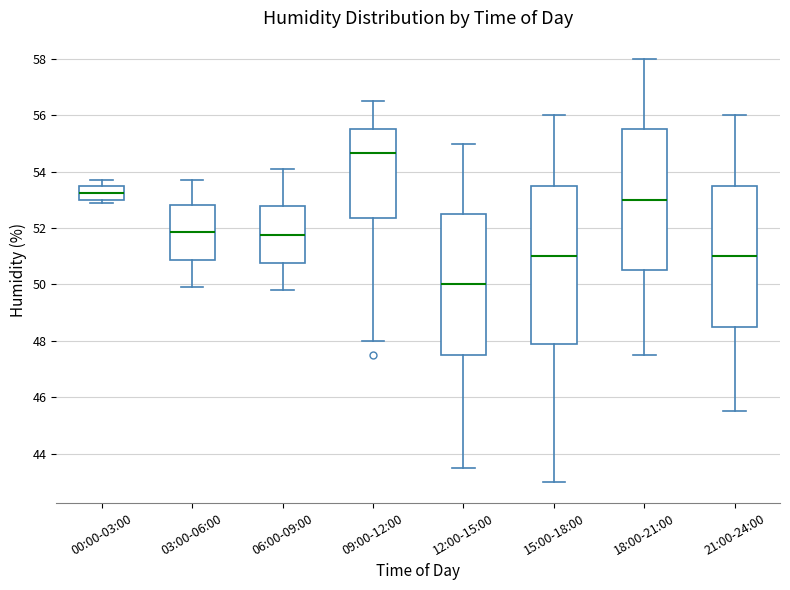

Reading left to right, read every box against the y-axis: the position of its median line, the range the box covers, and the ends of its whiskers. The values are not printed on the chart, so give them approximately, as read against the axis.

00:00-03:00: median 53.2, box 53.0 to 53.6, whiskers 53.0 (just below the box's lower edge) to 53.8
03:00-06:00: median 51.8, box 50.8 to 52.8, whiskers 50.0 to 53.8
06:00-09:00: median 51.8, box 50.8 to 52.8, whiskers 49.8 to 54.2
09:00-12:00: median 54.6, box 52.4 to 55.6, whiskers 48.0 to 56.6
12:00-15:00: median 50.0, box 47.6 to 52.6, whiskers 43.6 to 55.0
15:00-18:00: median 51.0, box 47.8 to 53.6, whiskers 43.0 to 56.0
18:00-21:00: median 53.0, box 50.6 to 55.6, whiskers 47.6 to 58.0
21:00-24:00: median 51.0, box 48.6 to 53.6, whiskers 45.6 to 56.0